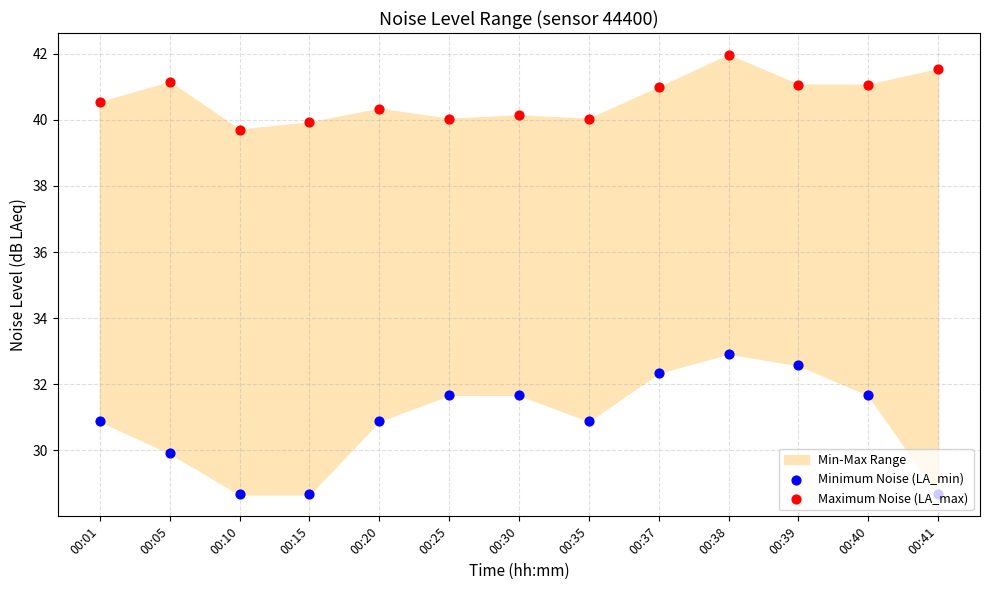

At how many categories does at least one series exceed 37?

13